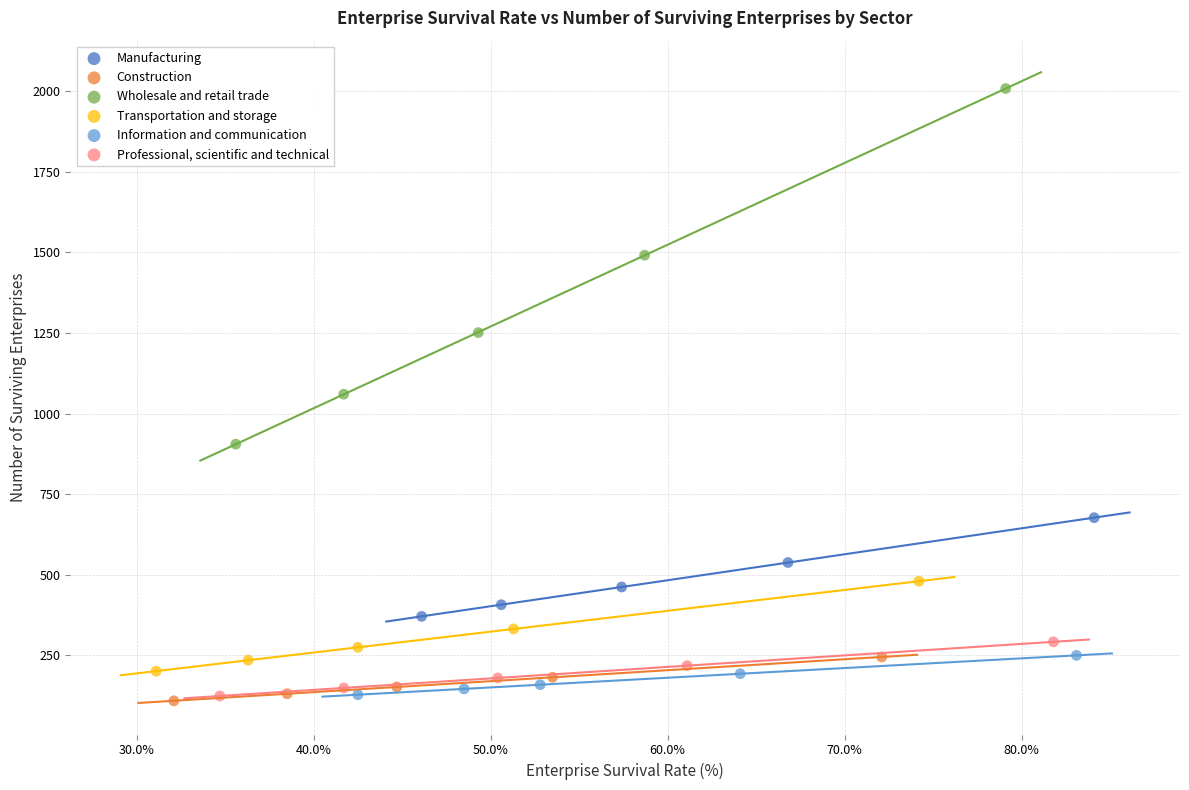

Which series contains the highest Y value?

Wholesale and retail trade